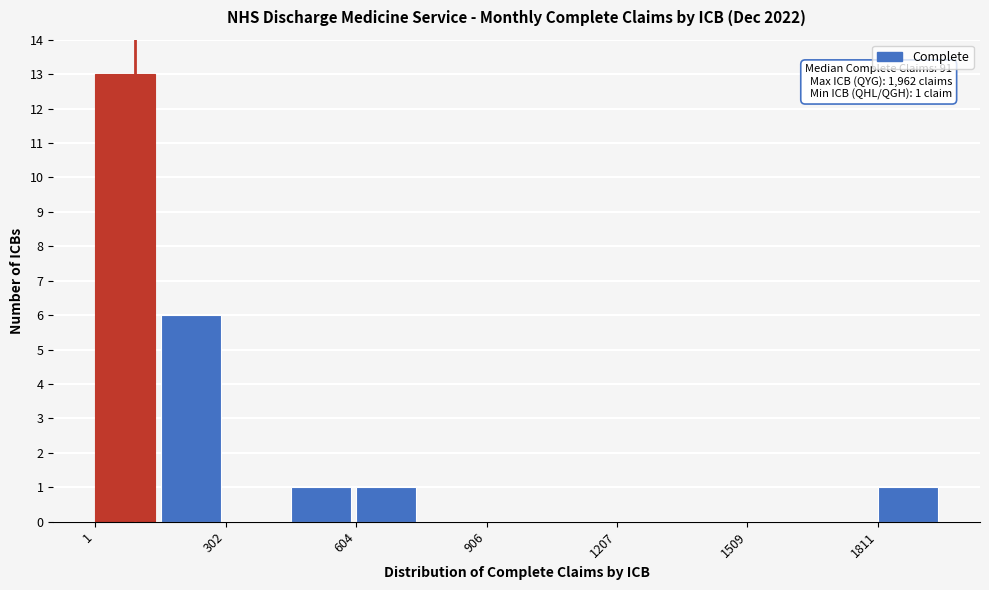

Read against the x-axis, roughly where is the centre of the tallest bar?

50